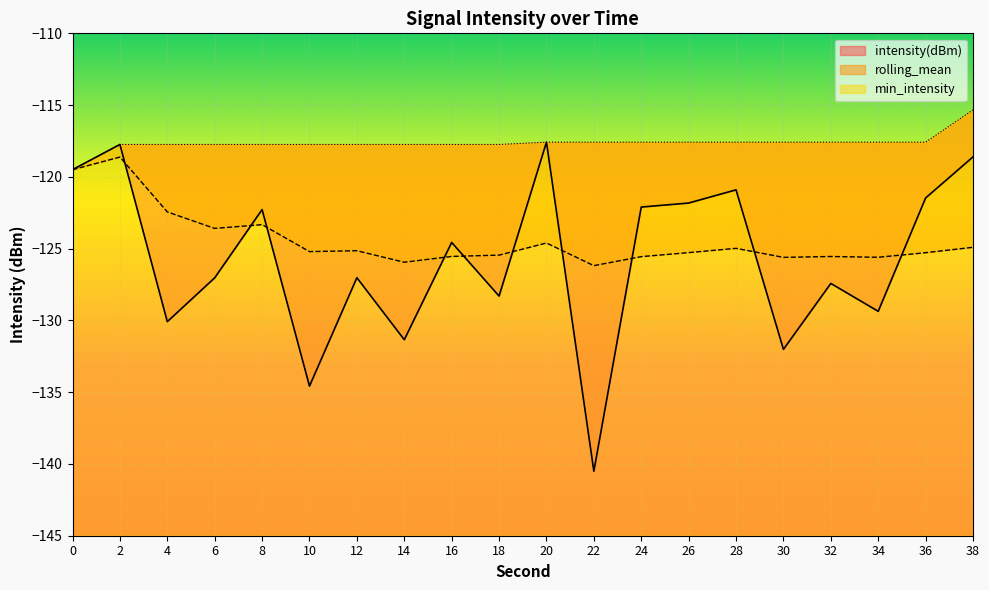

Count the number of data series in this chart.

3